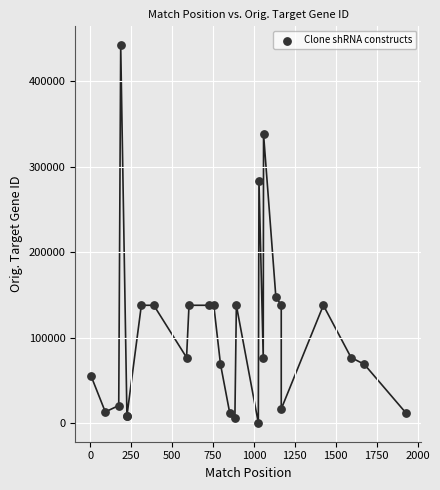

What Y value in the scatter plot is closest to 221452?

284004